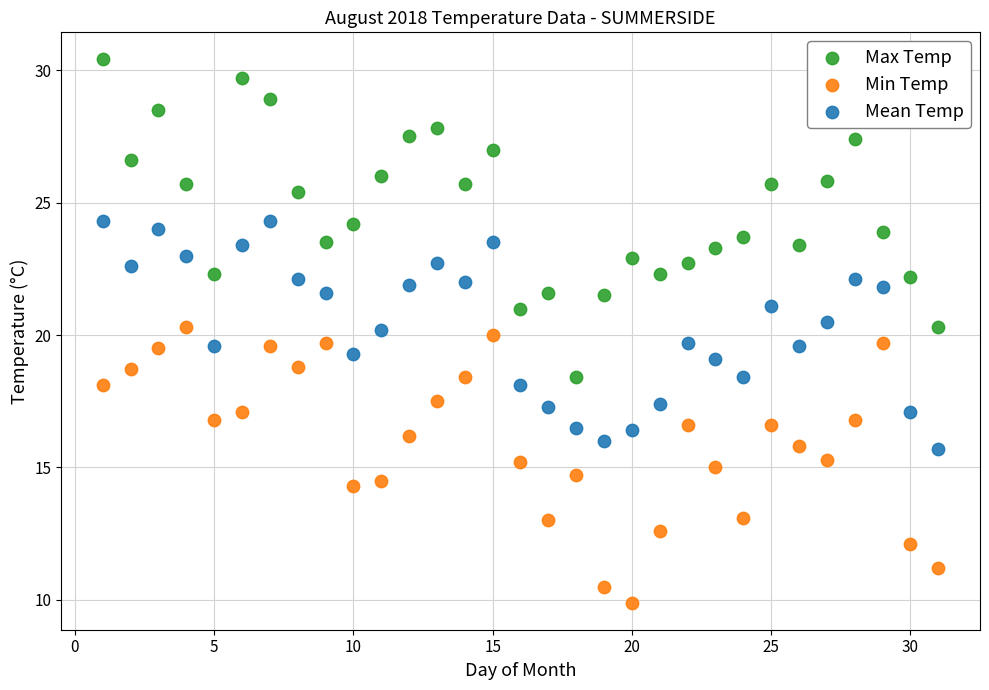

Which series has the widest spread of Y values?

Max Temp